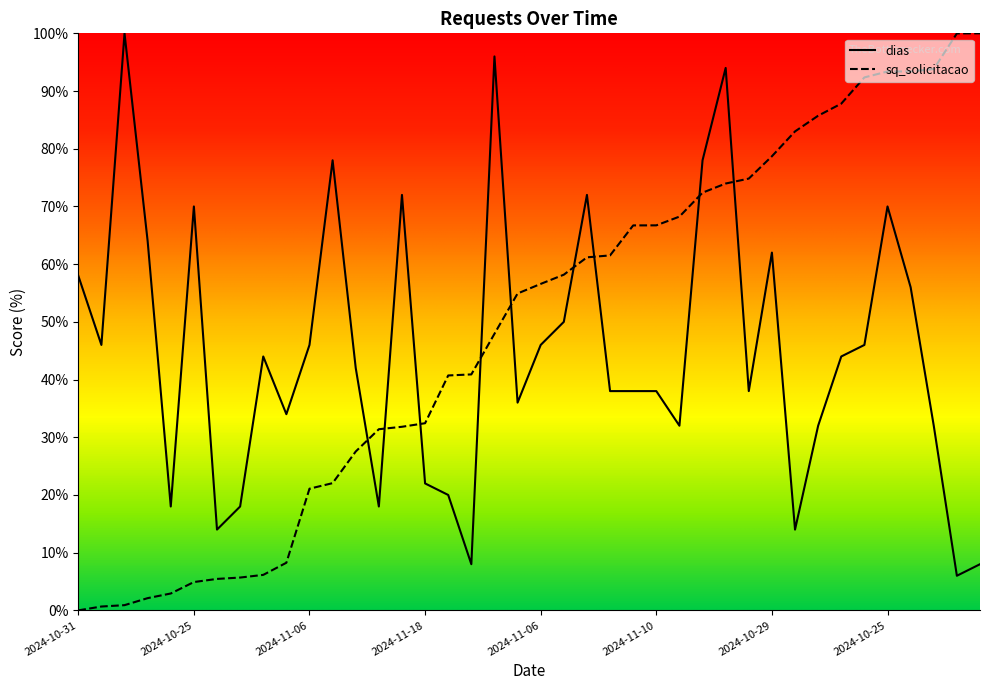

How many intersections are there between dias and sq_solicitacao_scaled?

9